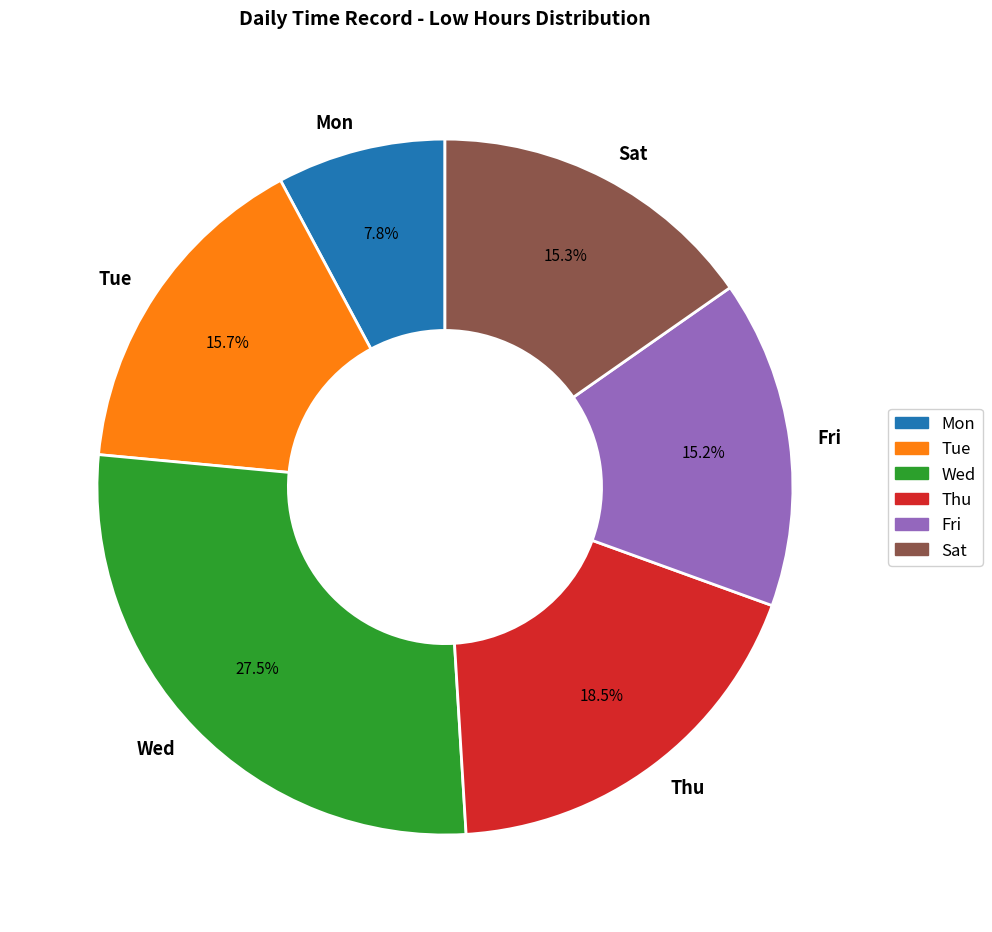

Is the sum of Thu and Mon greater than half?

No